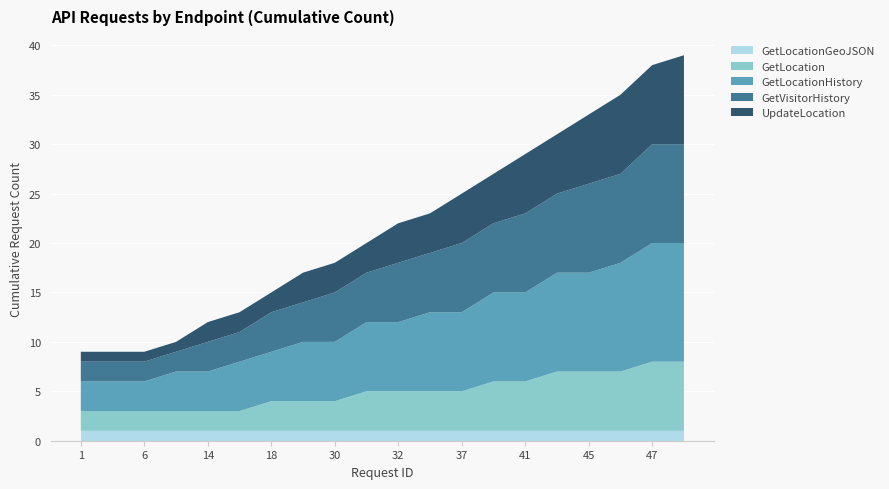

Reading left to right, extract all data points from this chart.

GetLocationGeoJSON: 1=1	4=1	6=1	13=1	14=1	17=1	18=1	29=1	30=1	31=1	32=1	33=1	37=1	38=1	41=1	44=1	45=1	46=1	47=1	49=1
GetLocation: 1=2	4=2	6=2	13=2	14=2	17=2	18=3	29=3	30=3	31=4	32=4	33=4	37=4	38=5	41=5	44=6	45=6	46=6	47=7	49=7
GetLocationHistory: 1=3	4=3	6=3	13=4	14=4	17=5	18=5	29=6	30=6	31=7	32=7	33=8	37=8	38=9	41=9	44=10	45=10	46=11	47=12	49=12
GetVisitorHistory: 1=2	4=2	6=2	13=2	14=3	17=3	18=4	29=4	30=5	31=5	32=6	33=6	37=7	38=7	41=8	44=8	45=9	46=9	47=10	49=10
UpdateLocation: 1=1	4=1	6=1	13=1	14=2	17=2	18=2	29=3	30=3	31=3	32=4	33=4	37=5	38=5	41=6	44=6	45=7	46=8	47=8	49=9